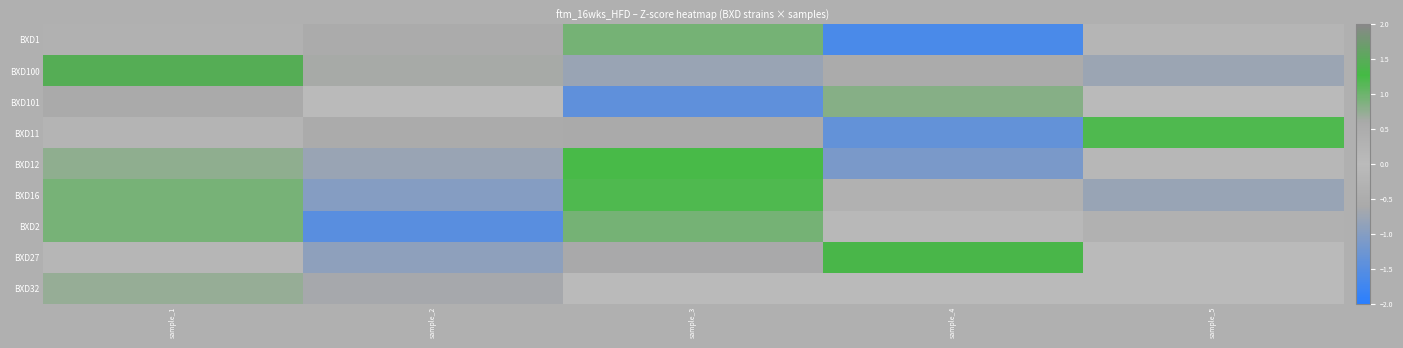

What is the spread (max minus min) of values at sample_1?

1.3